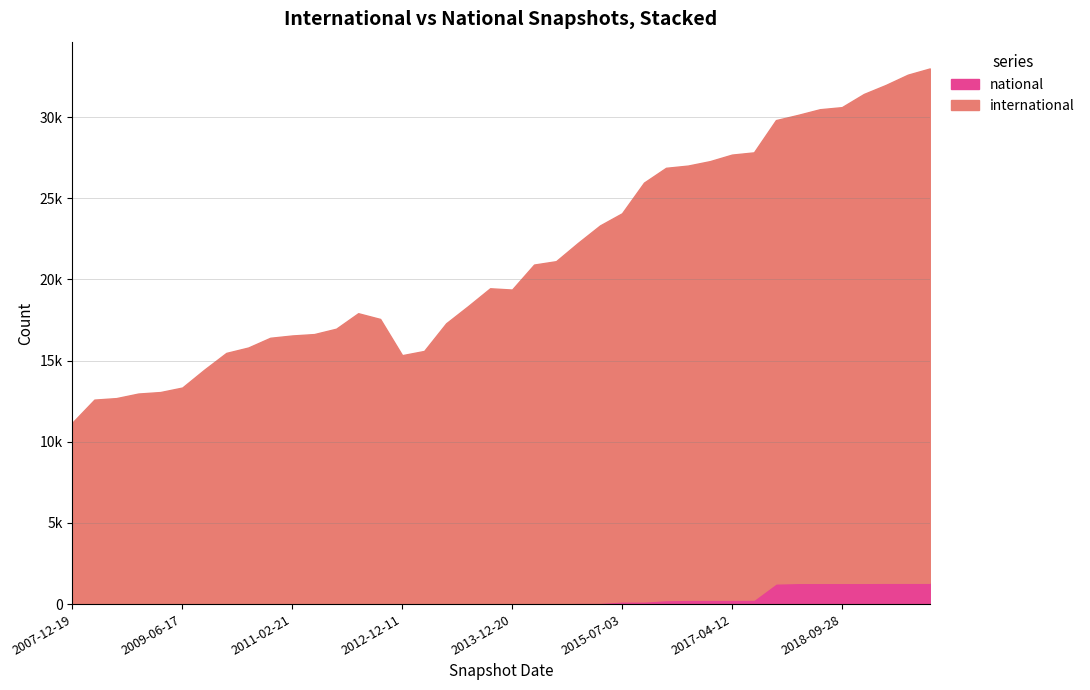

Which has a higher value, 2016-07-04 or 2015-01-19?

2016-07-04